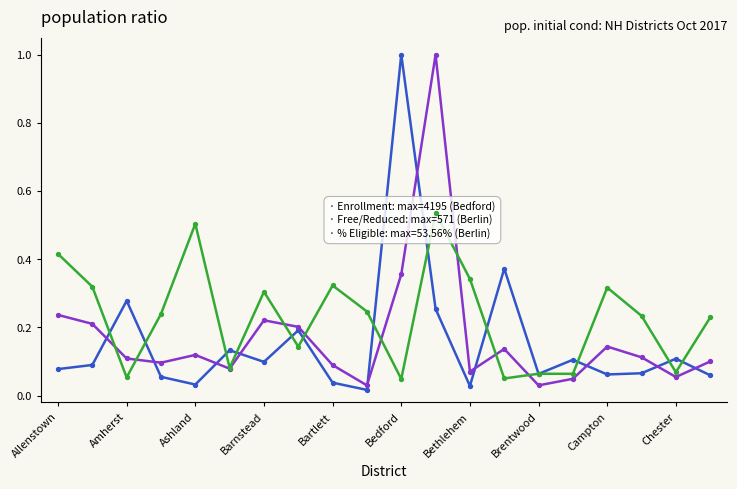

Which series has the widest spread of Y values?

Enrollment (normalized)